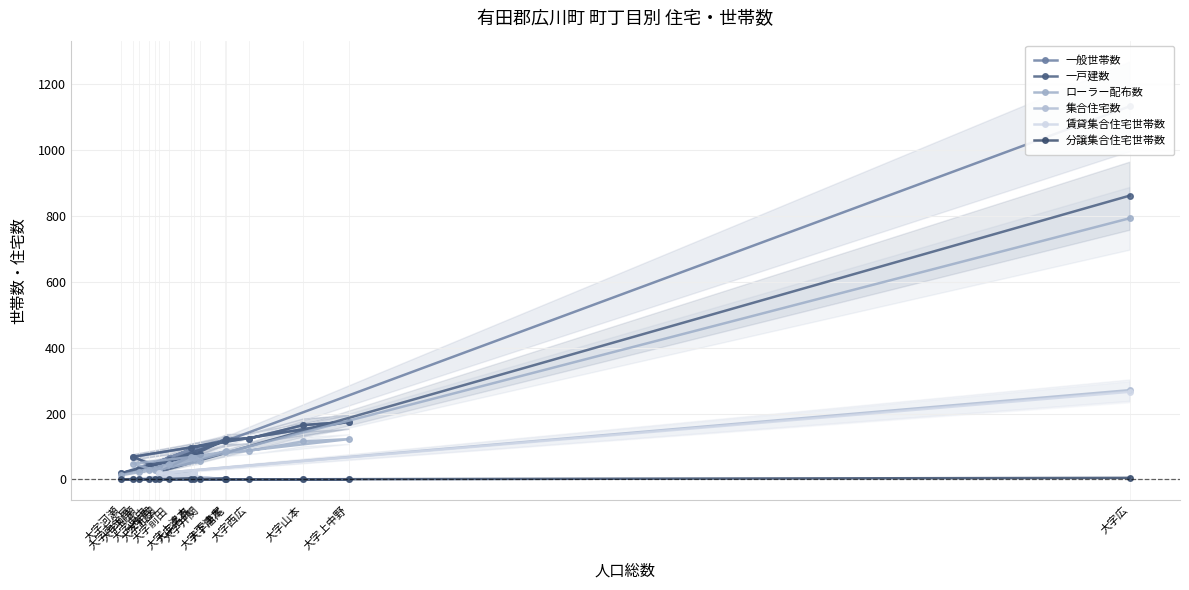

Rank the series at 大字唐尾 from lowest to highest value.

集合住宅数, 賃貸集合住宅世帯数, 分譲集合住宅世帯数, ローラー配布数, 一般世帯数, 一戸建数